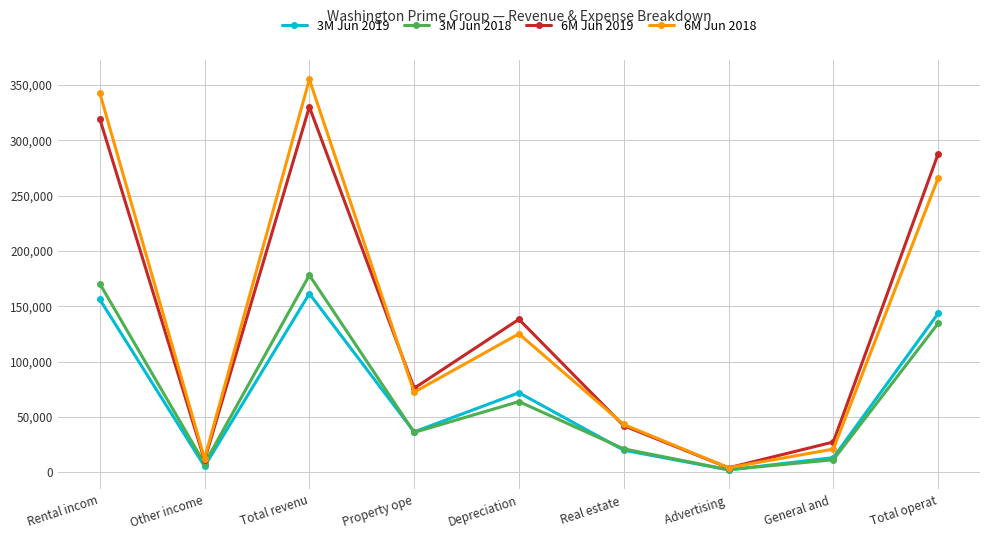

What is the total value across all series at Total operat?

831333